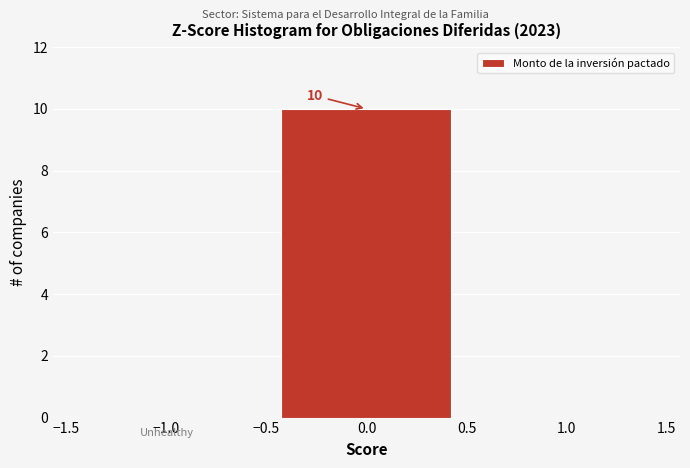

Which range on the x-axis has the tallest bar?

-0.5 to 0.5